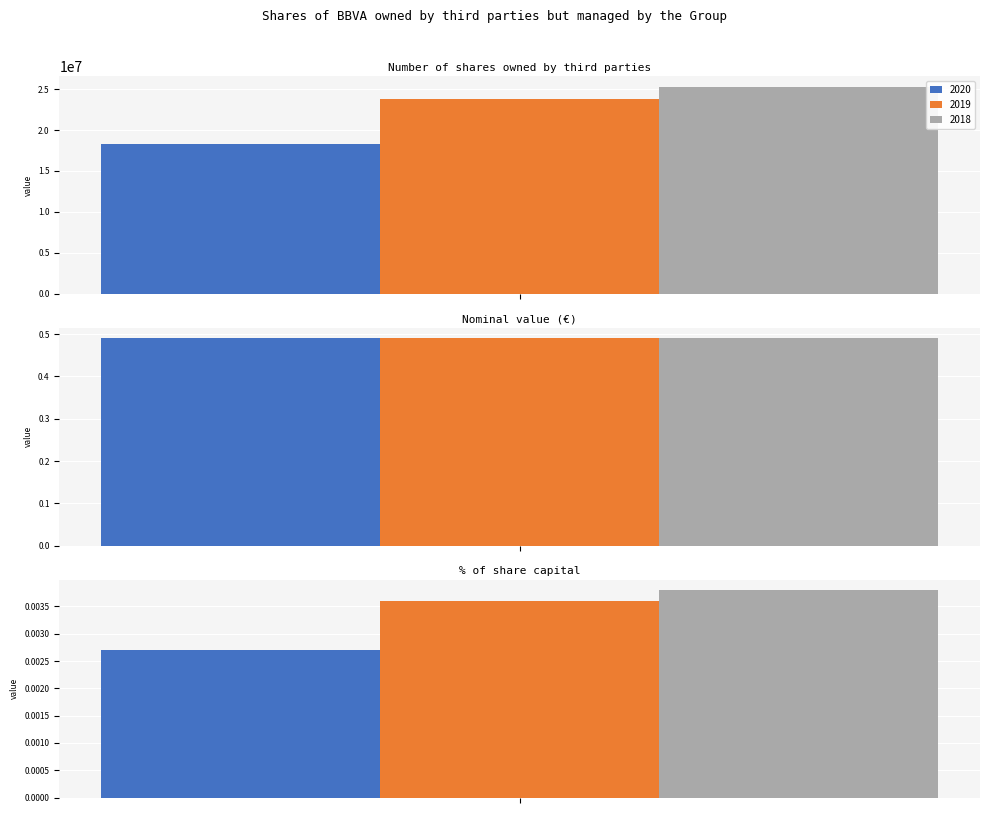

Does the chart contain stacked bars?

No